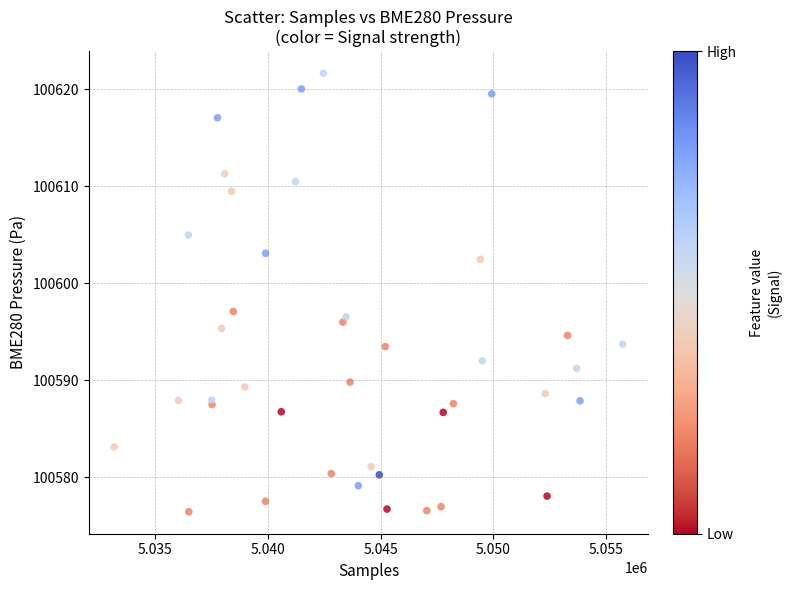

What Y value in the scatter plot is closest to 100599?

100597.1